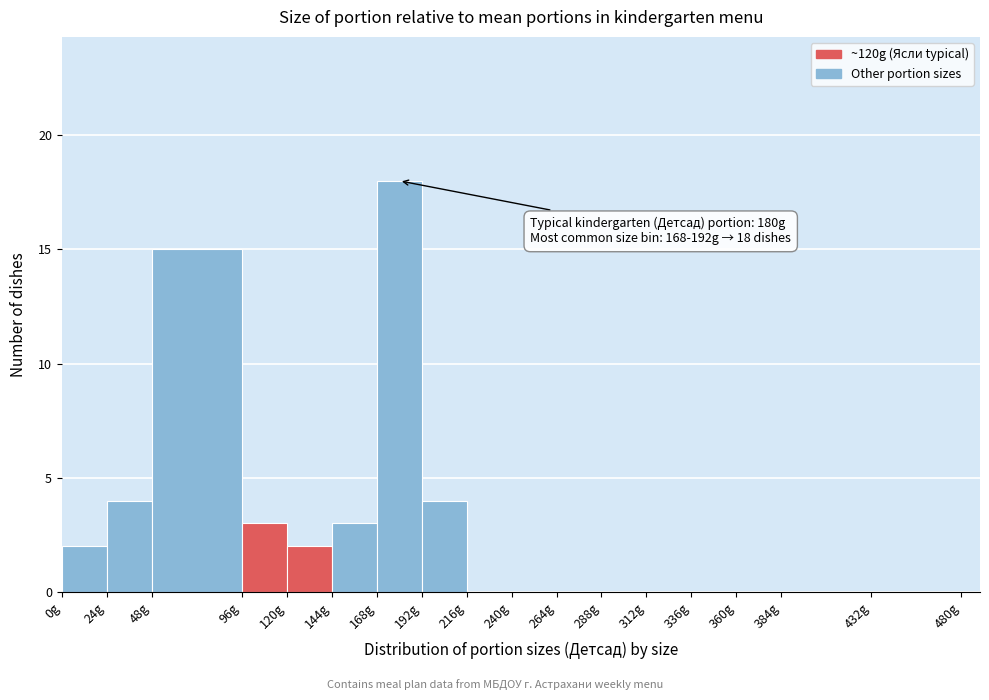

Which range on the x-axis has the tallest bar?

168 to 192